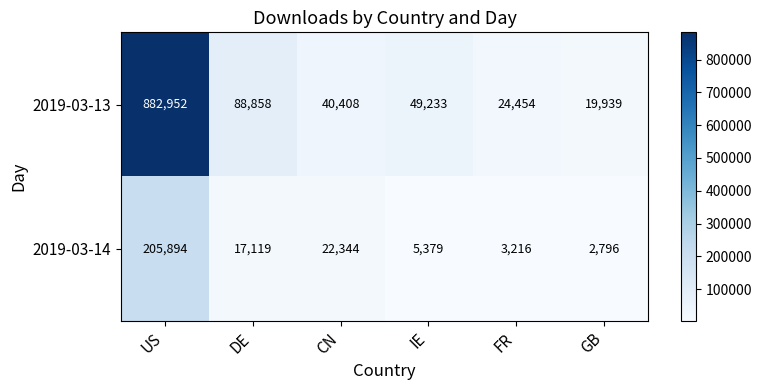

Count the number of data series in this chart.

2